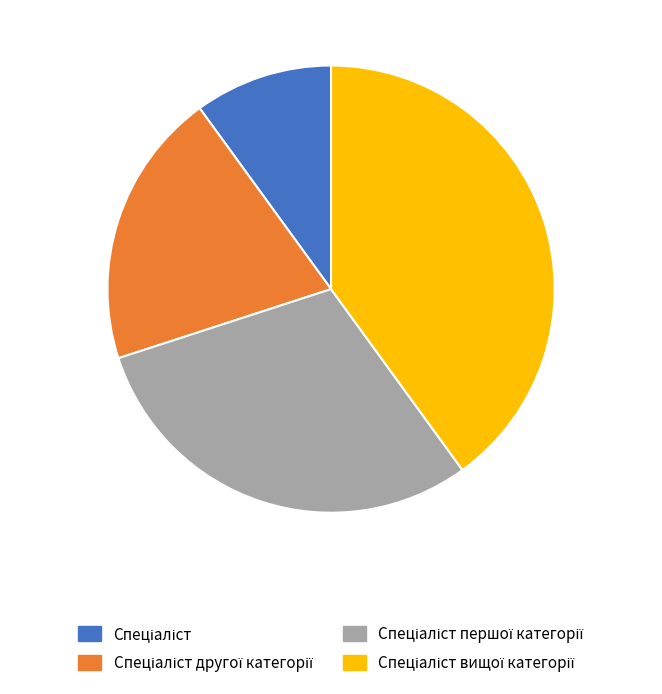

Does any single category account for the majority?

No